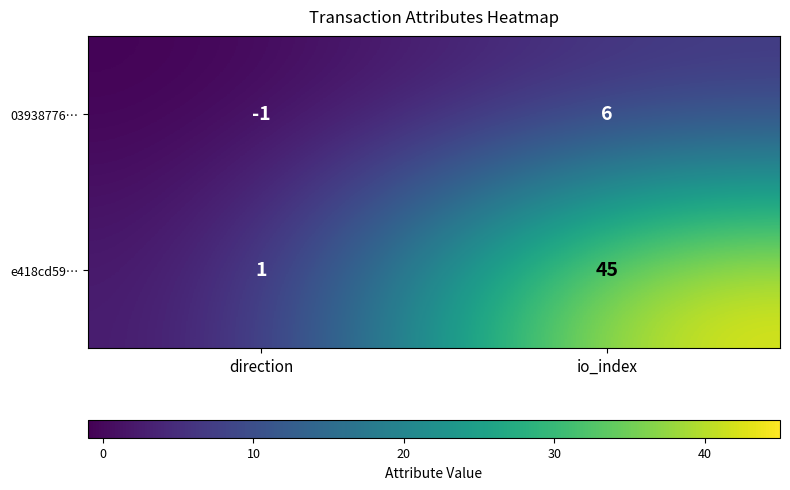

Between direction and io_index, which series saw the biggest shift?

e418cd59…